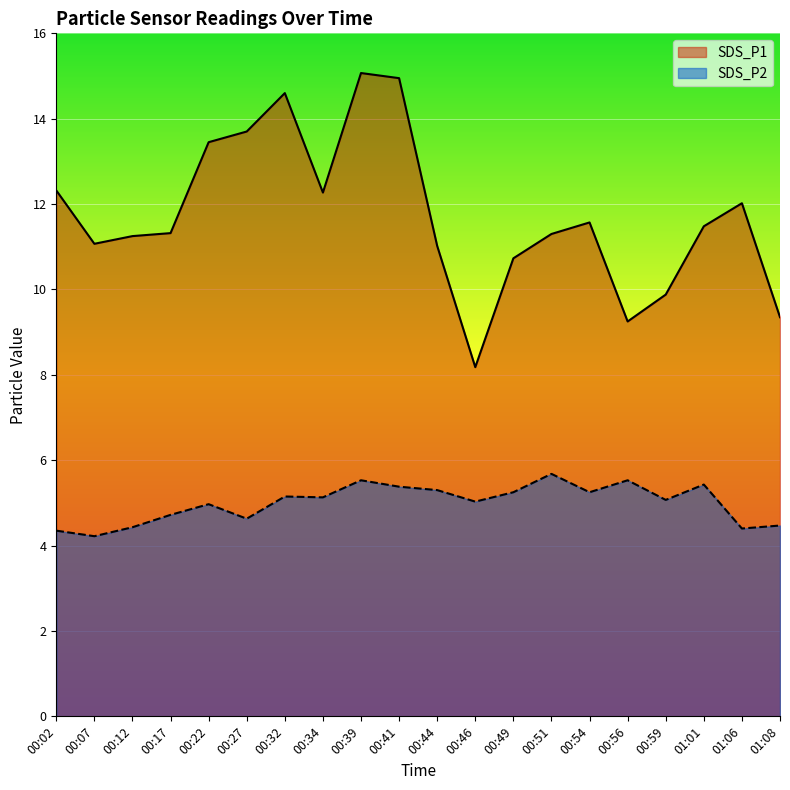

Rank the categories by SDS_P2 value from lowest to highest.

00:07, 00:02, 01:06, 00:12, 01:08, 00:27, 00:17, 00:22, 00:46, 00:59, 00:34, 00:32, 00:49, 00:54, 00:44, 00:41, 01:01, 00:39, 00:56, 00:51